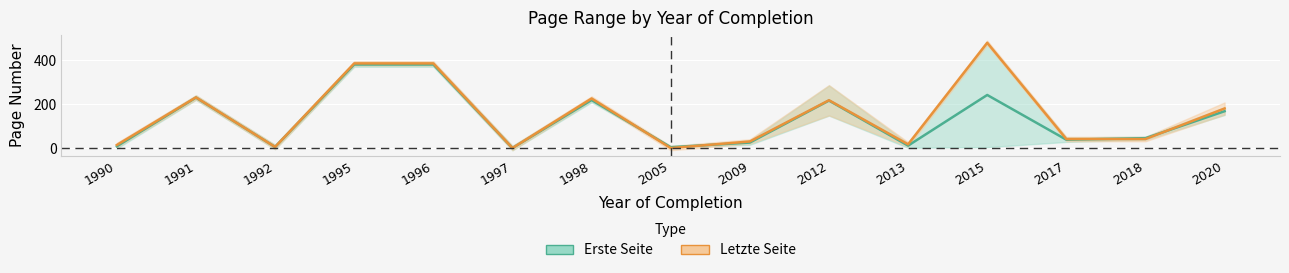

Where is the first local minimum for Letzte Seite?

1992